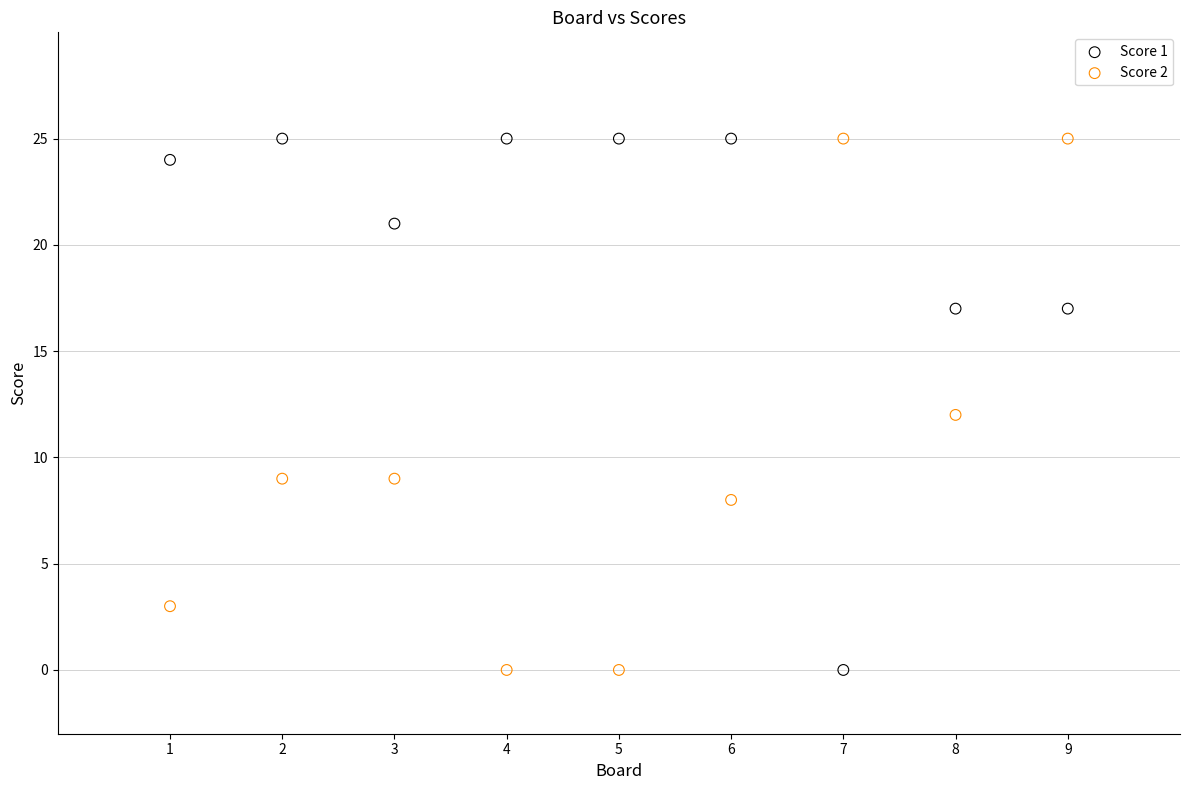

What are all the series names shown in the legend?

Score 1, Score 2